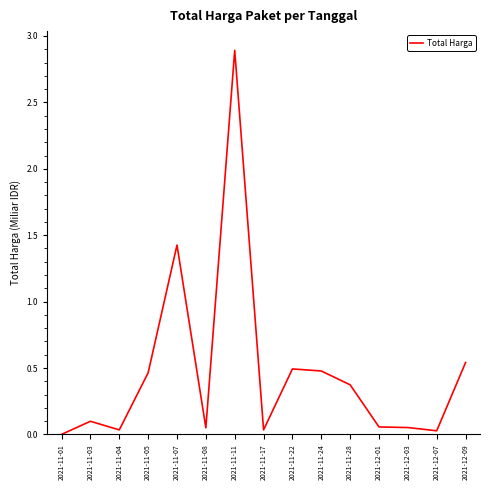

Which category has the highest value across all series?

2021-11-11